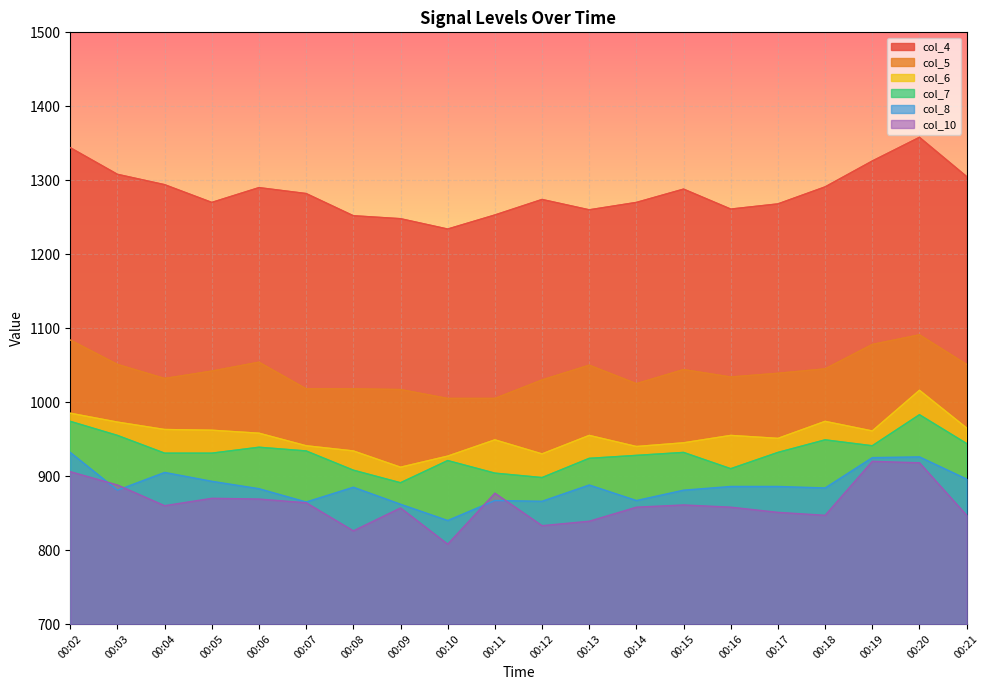

Where is col_5 nearest to the value 1048?

00:13